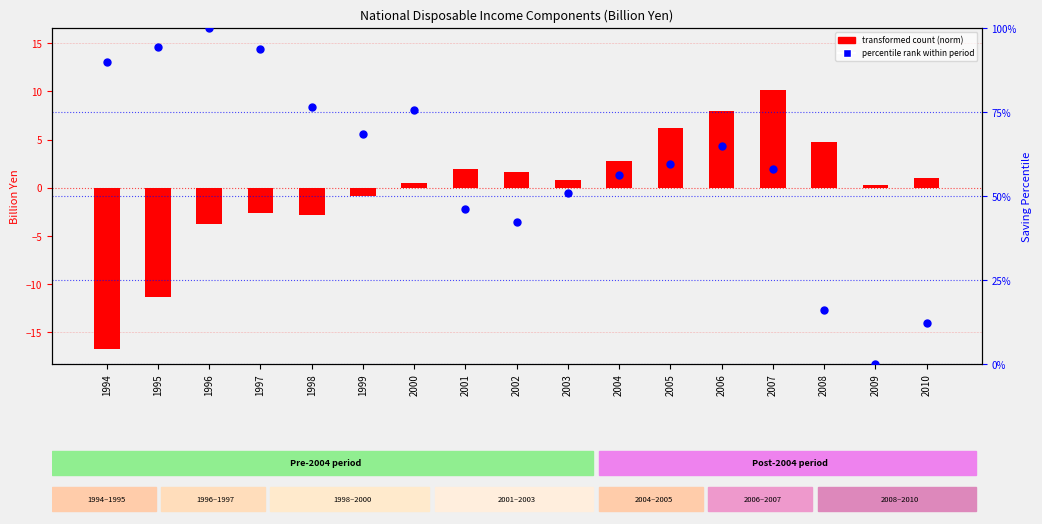

Which series has the largest Y range (max minus min)?

Saving percentile rank